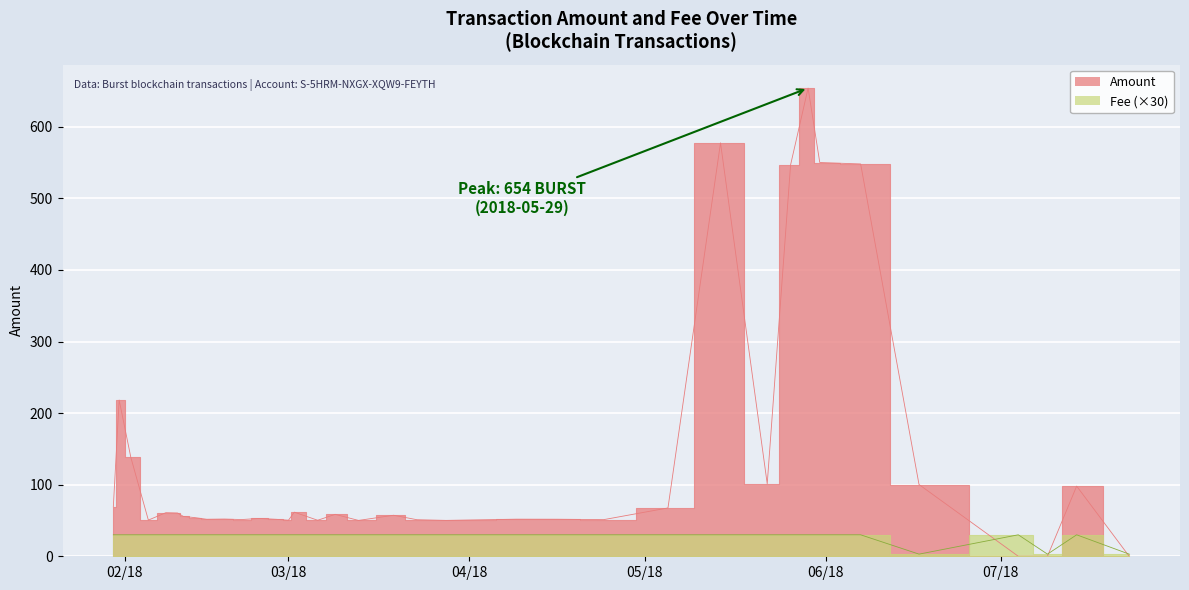

What are all the series names shown in the legend?

Amount, Fee